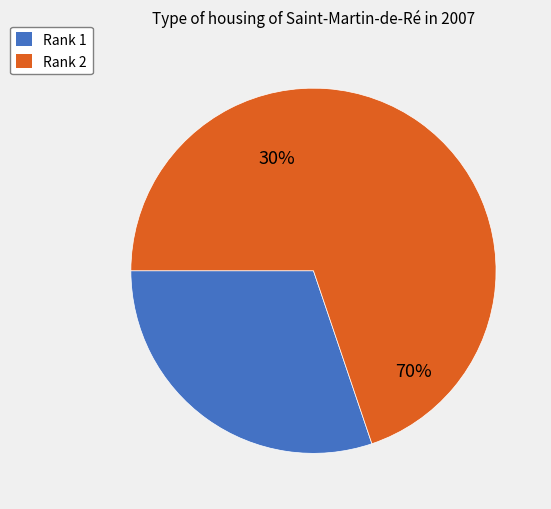

What is the ratio of the value at Rank 1 (Sourceid 40637) to the value at Rank 2 (Sourceid 93986)?

0.4